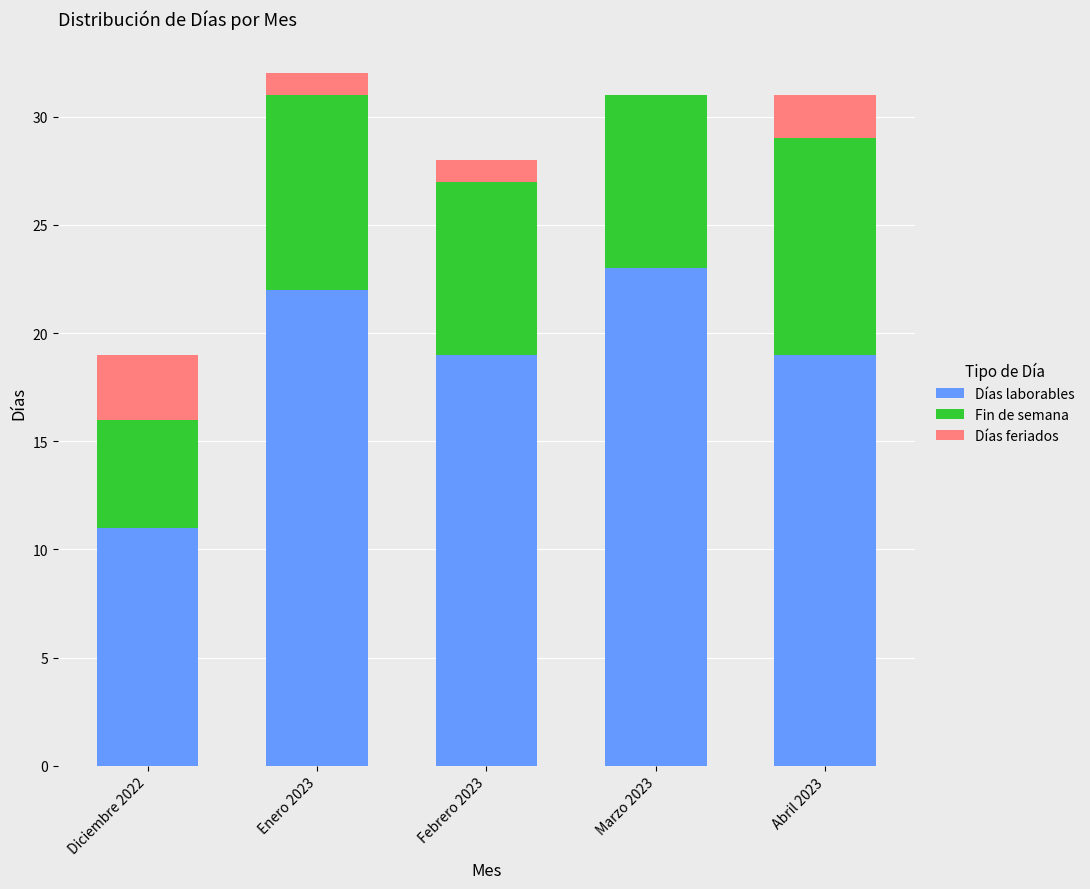

Are the bars horizontal?

No